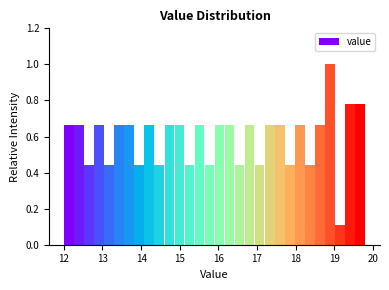

Around what value on the x-axis is the tallest bar? Give the approximate position of its centre, as read against the axis.

18.9